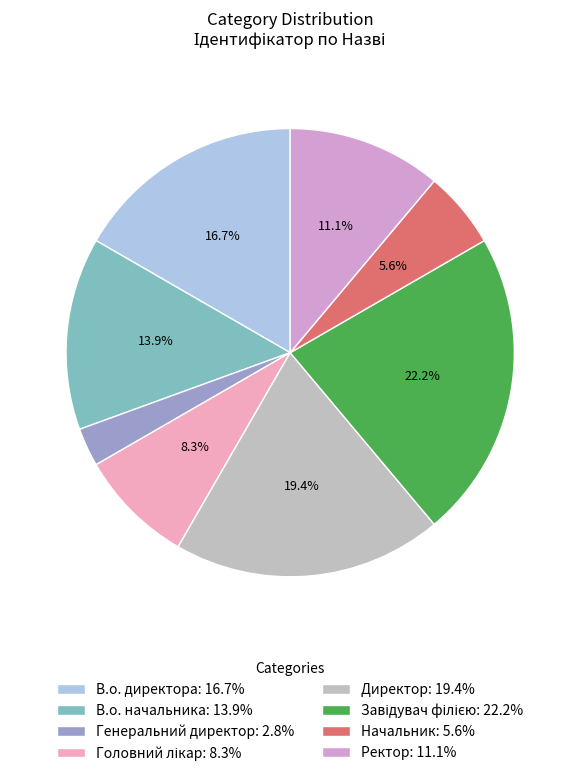

Is the sum of Генеральний директор and Директор greater than half?

No